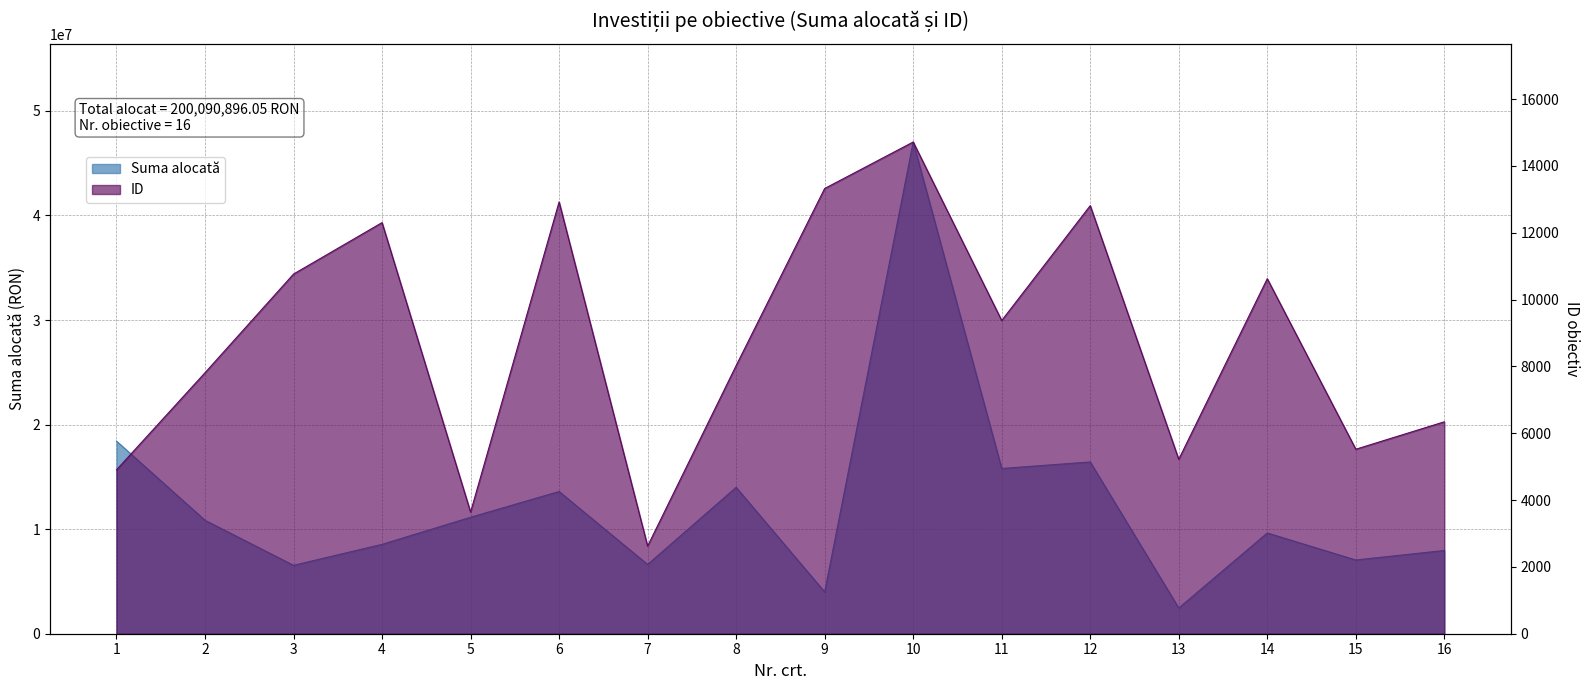

Which series has the largest range (max minus min)?

Suma alocată